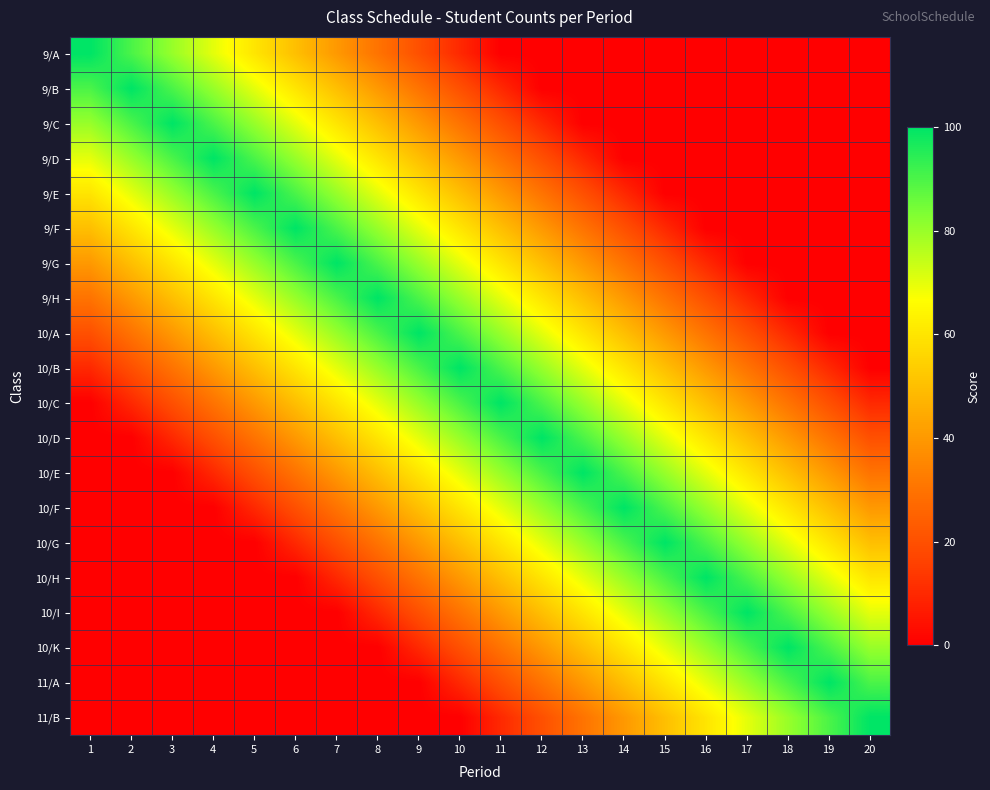

Rank the series by their maximum value, from lowest to highest.

9/A, 9/B, 9/C, 9/D, 9/E, 9/F, 9/G, 9/H, 10/A, 10/B, 10/C, 10/D, 10/E, 10/F, 10/G, 10/H, 10/I, 10/K, 11/A, 11/B